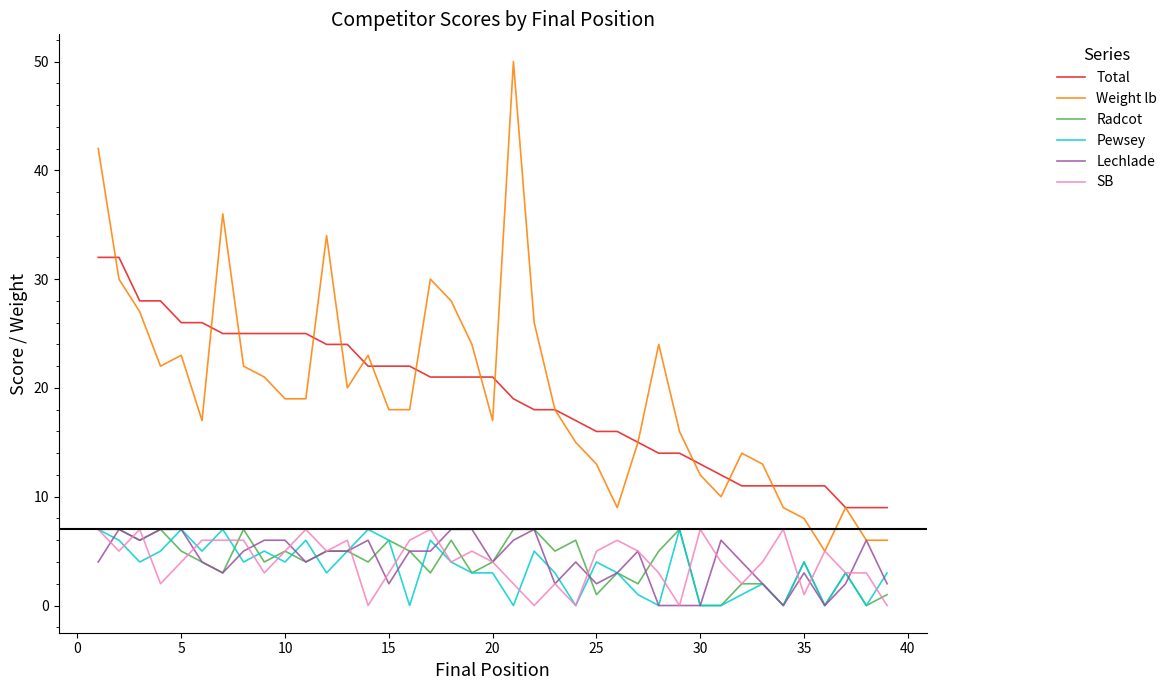

True or false: Radcot and Weight lb intersect in this chart.

False